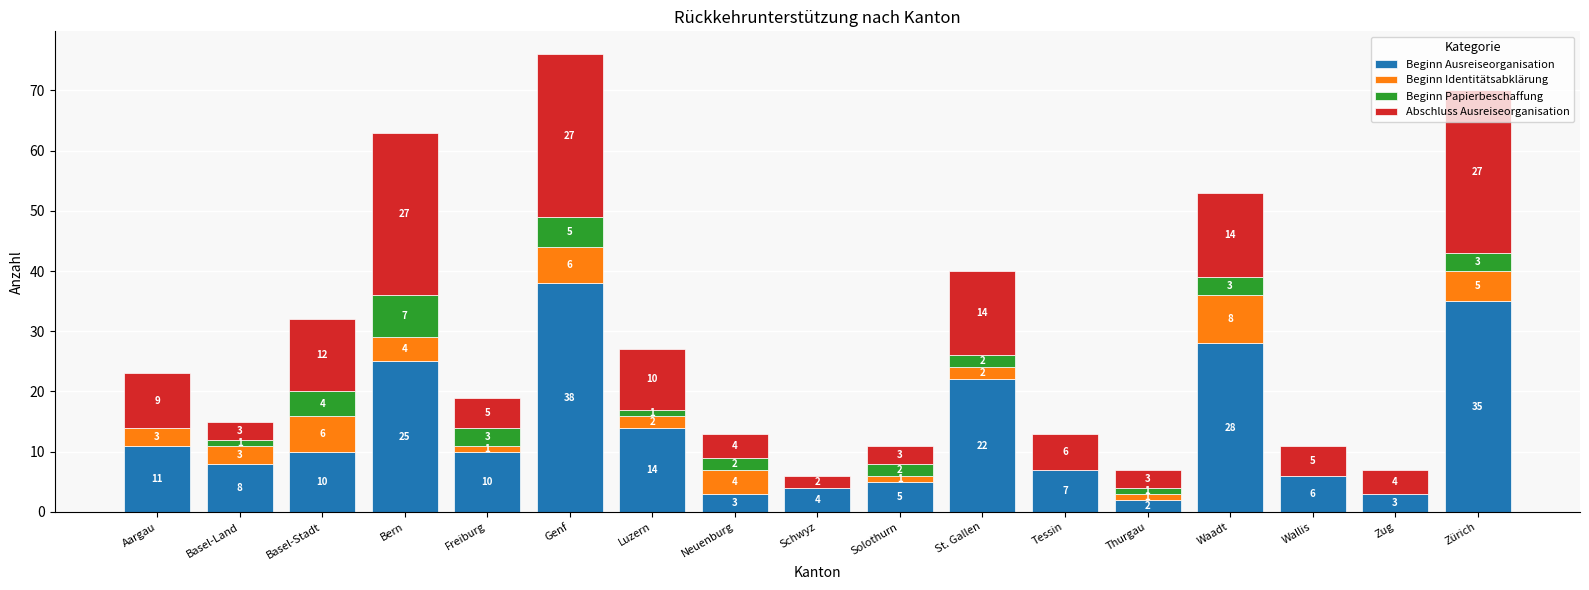

What is the total value across all series at Basel-Land?

15